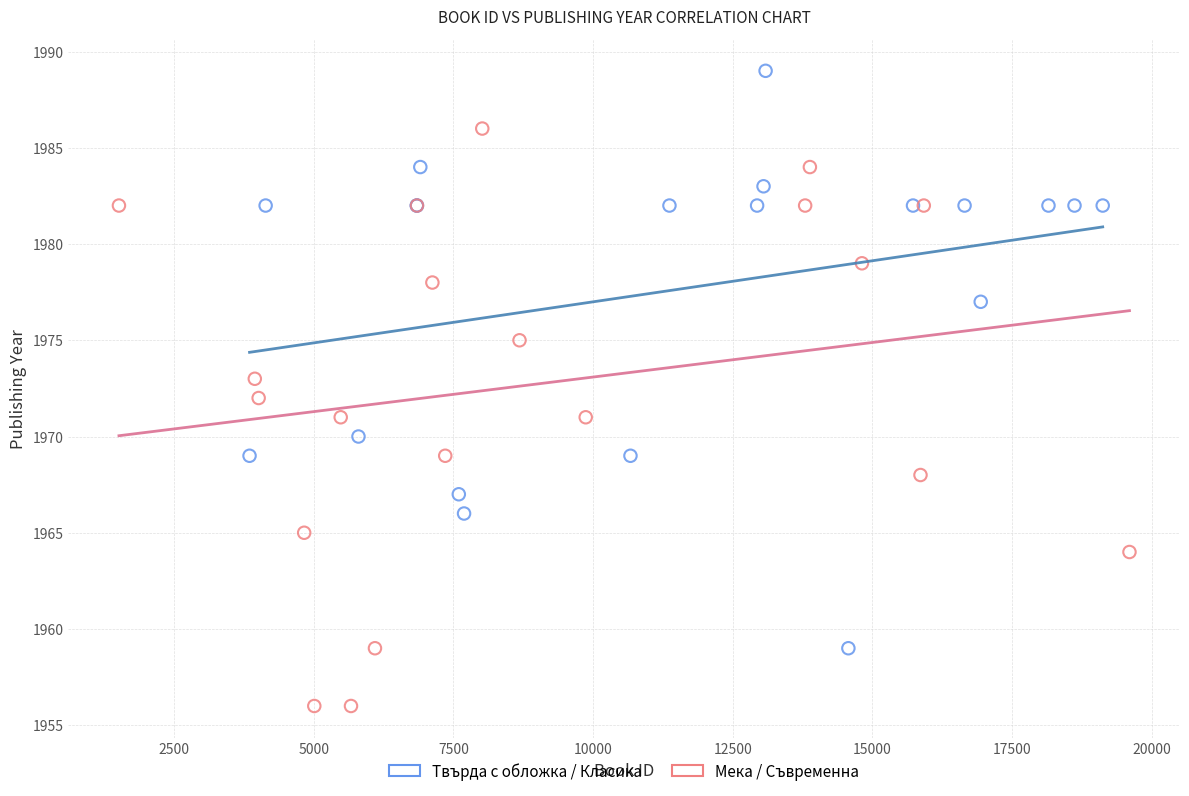

Which series contains the lowest Y value?

Мека / Съвременна